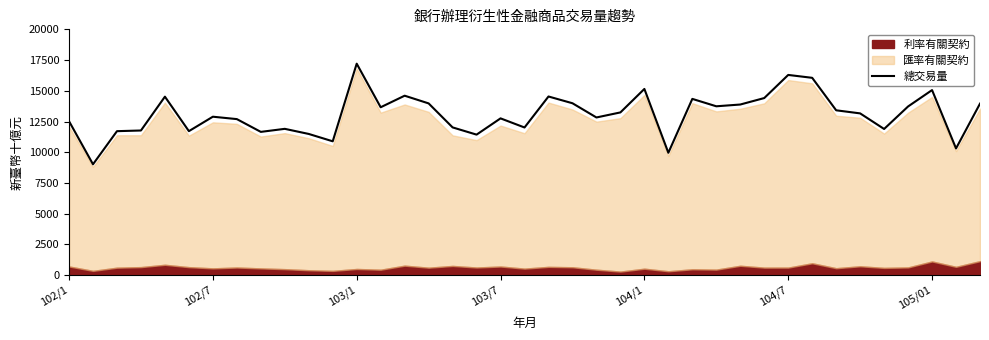

Count the number of values greater than 13160.

20